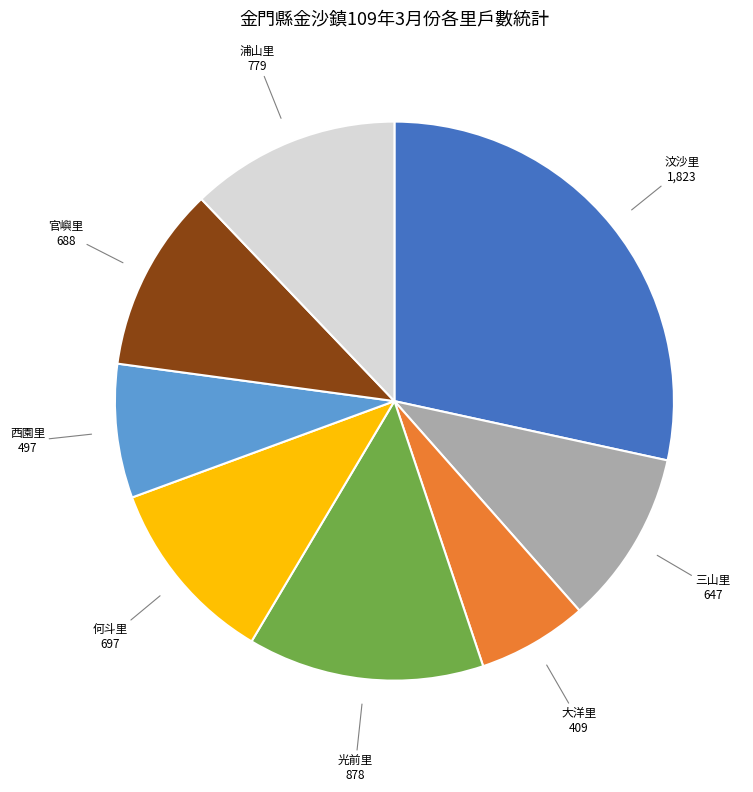

Is 光前里 the majority of the pie?

No